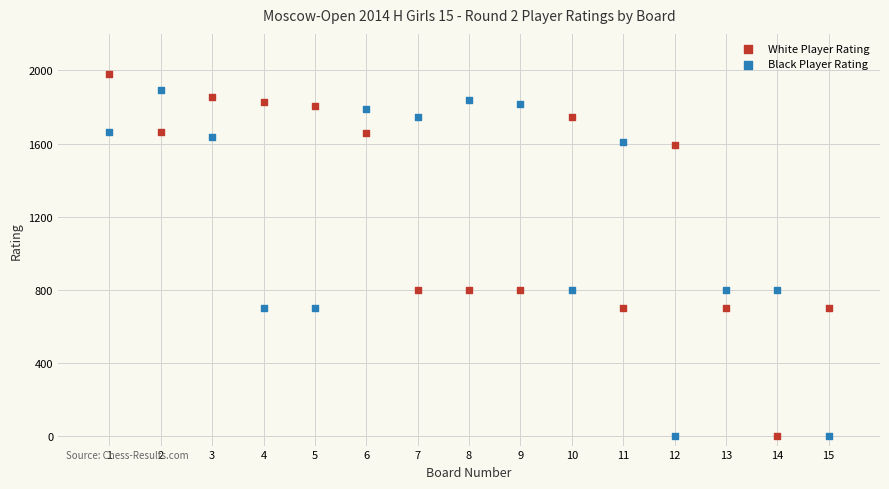

Across all data points, what is the range of Y values (max minus min)?

1981